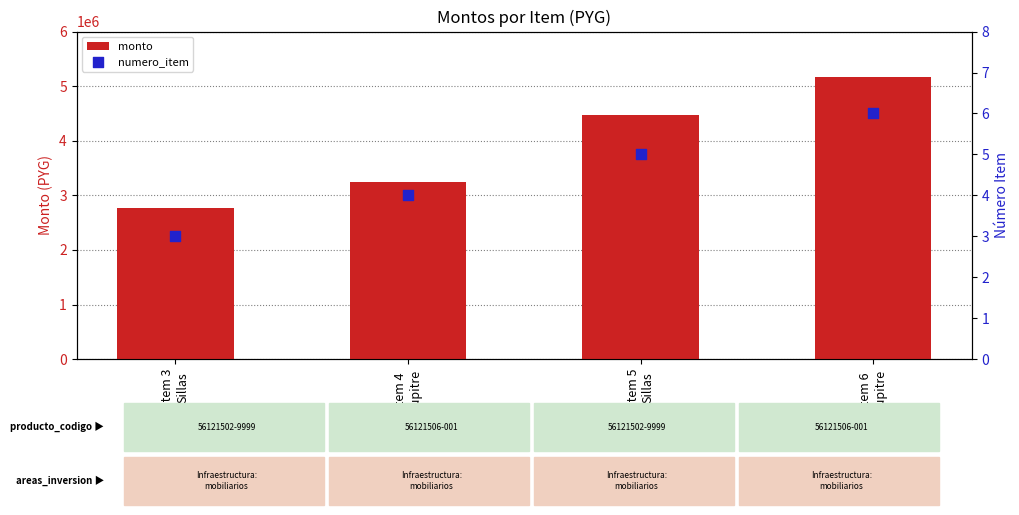

Is the value of monto at Item 4
Pupitre greater than the value of numero_item at Item 6
Pupitre?

Yes